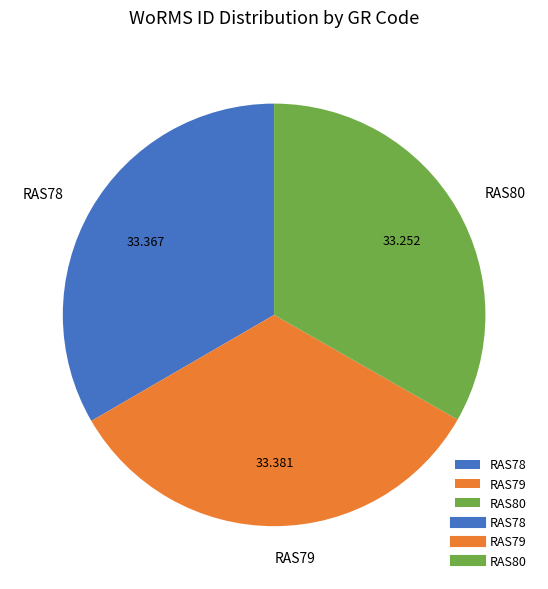

Do RAS78 and RAS79 together represent more than half of the pie?

Yes